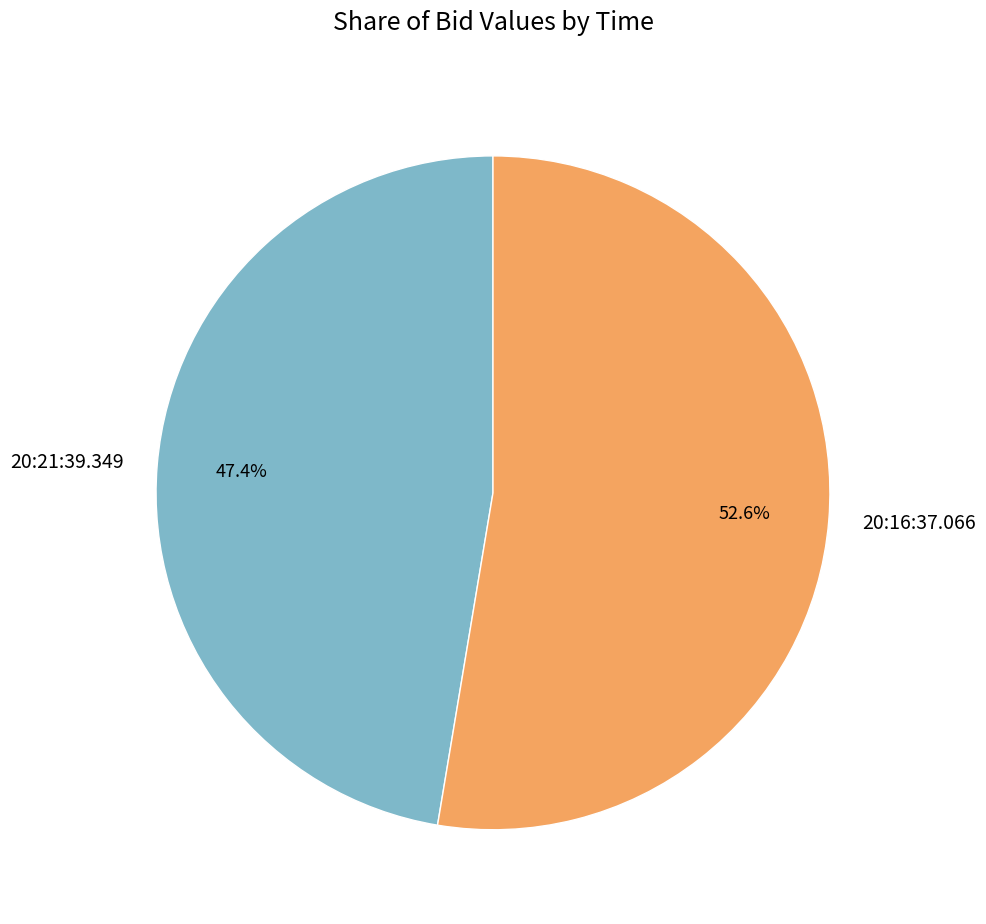

Is the sum of 20:16:37.066 and 20:21:39.349 greater than half?

Yes